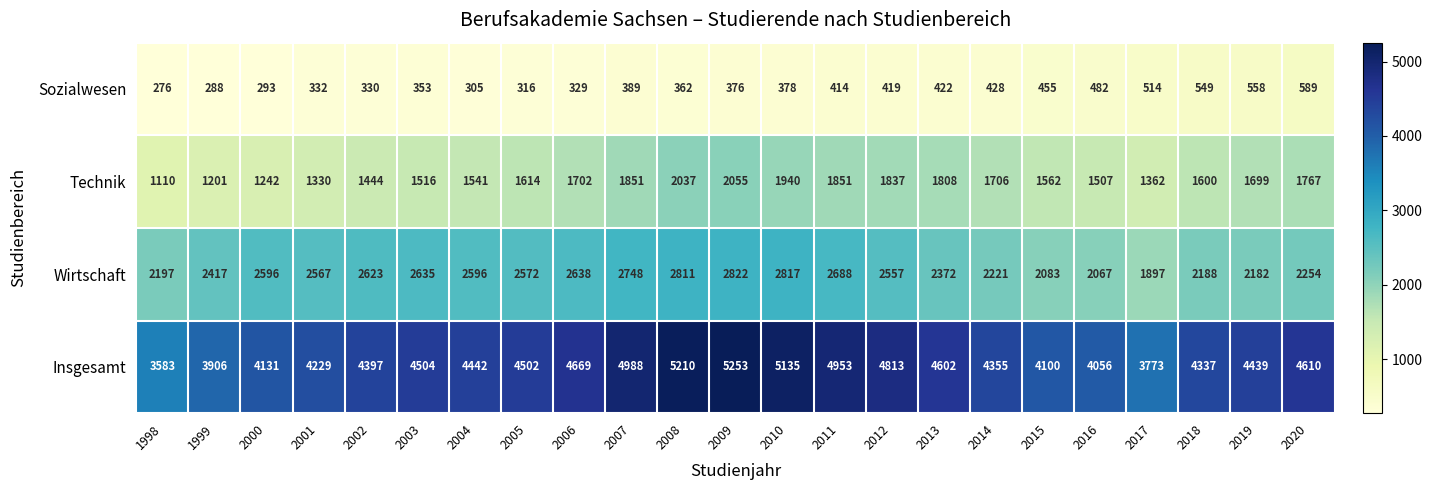

Which series has the largest range (max minus min)?

Insgesamt